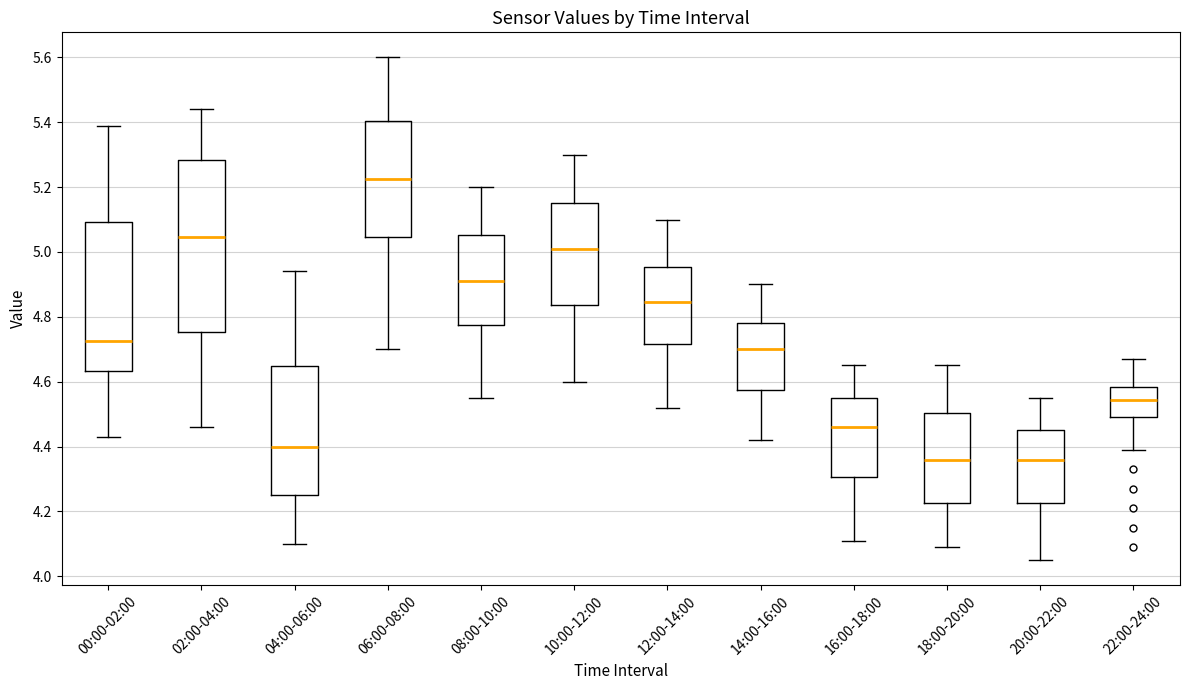

Where is the upper edge of the box for 08:00-10:00 on the y-axis? The values are not printed on the chart, so give them approximately, as read against the axis.

5.06